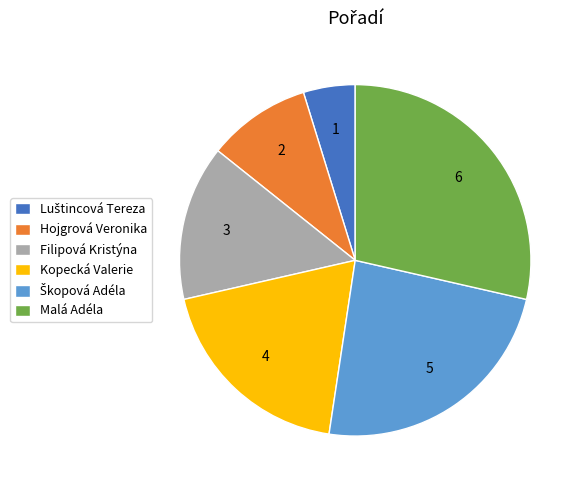

The Malá Adéla slice represents 42% of the pie. True or false?

False